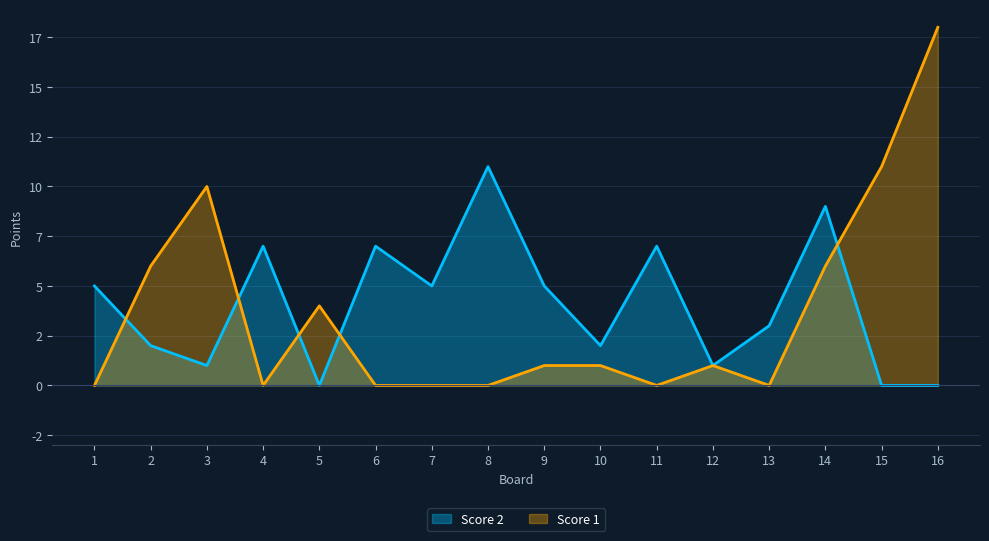

What is the value of the Score 1 point at the 3rd from the left?

10